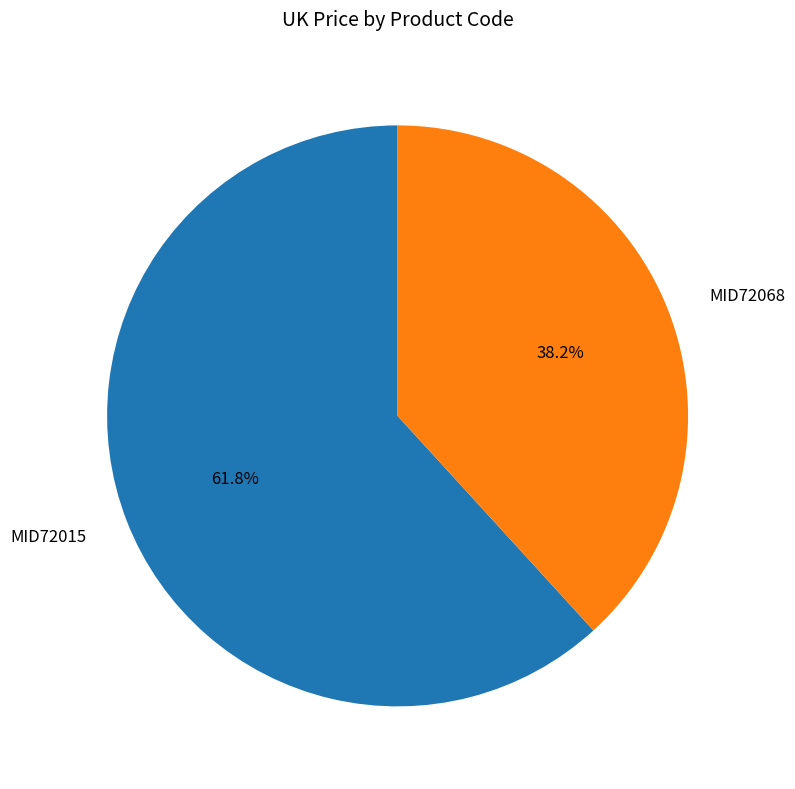

Which slice represents more than half of the pie?

MID72015